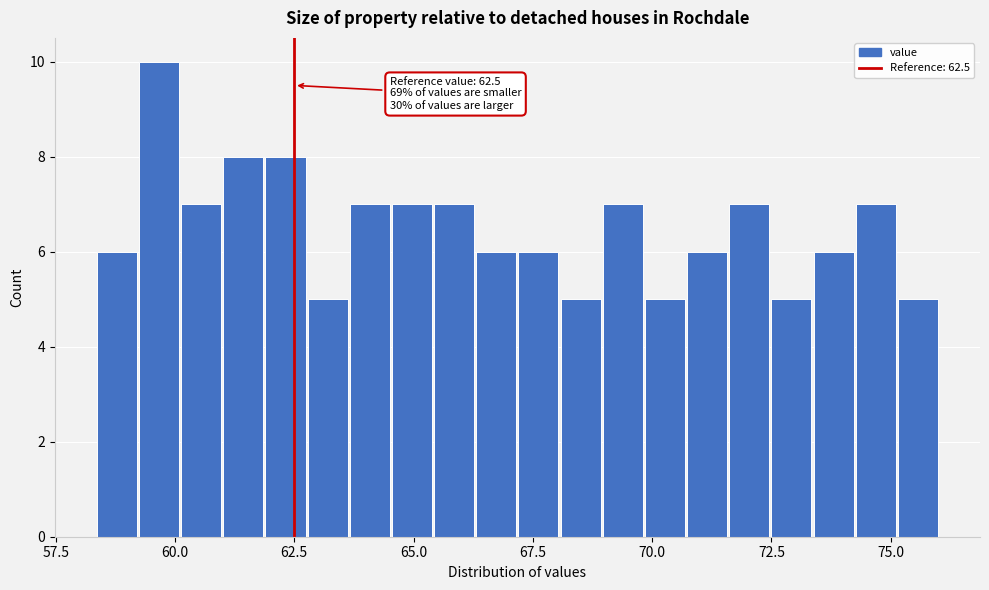

Around what value on the x-axis is the tallest bar? Give the approximate position of its centre, as read against the axis.

59.5